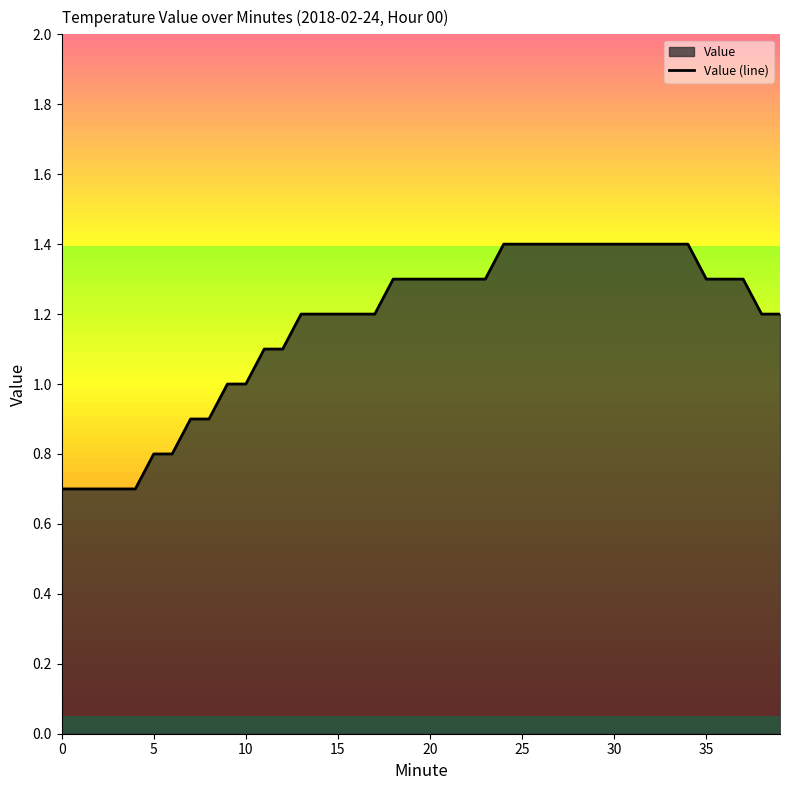

How many values are below 1?

9